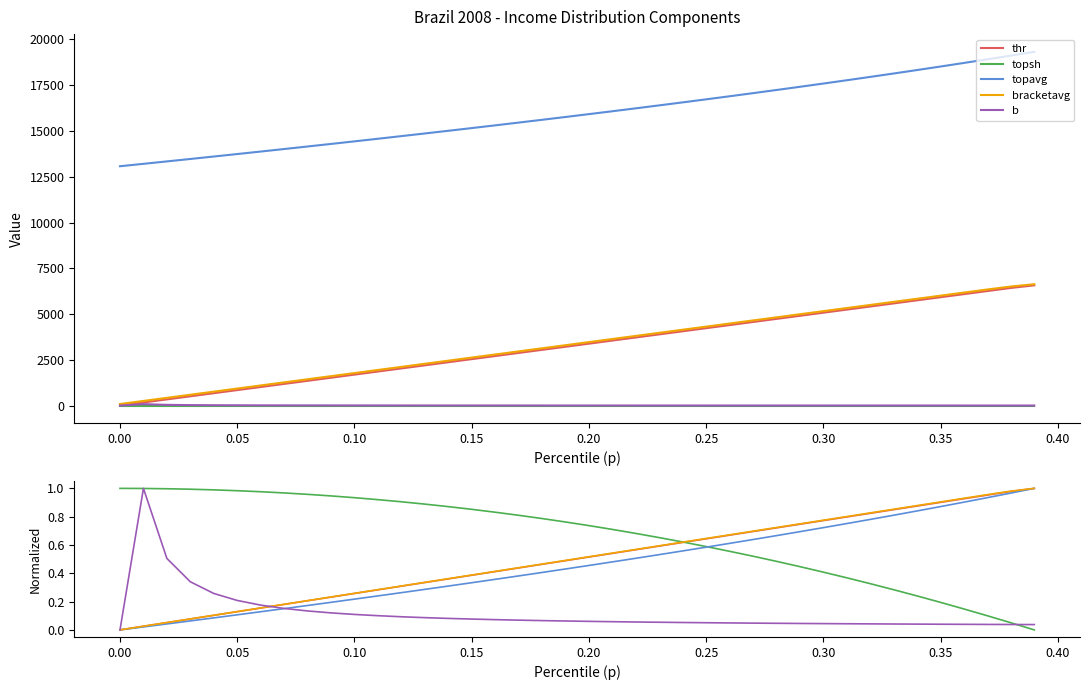

True or false: thr has a value of 0.8 at 0.30.

True